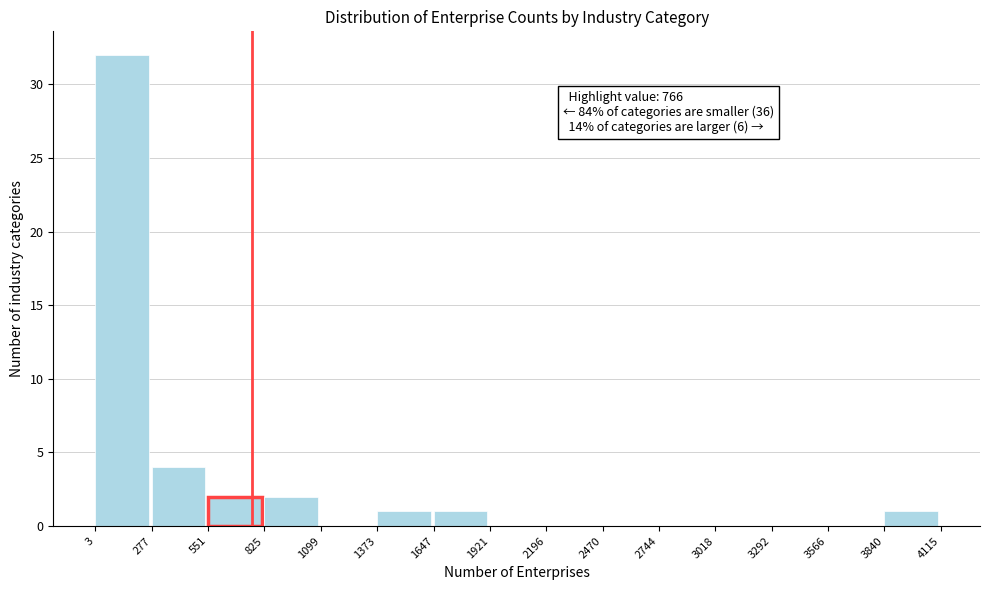

Over which range of the x-axis is the bar tallest?

3 to 277